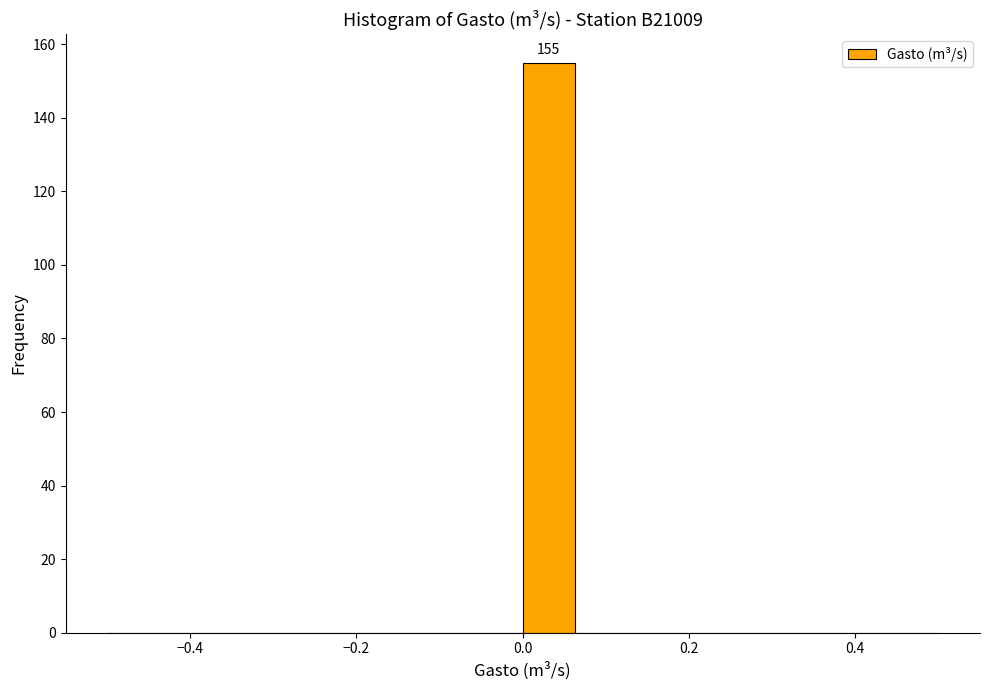

Around what value on the x-axis is the tallest bar? Give the approximate position of its centre, as read against the axis.

0.04